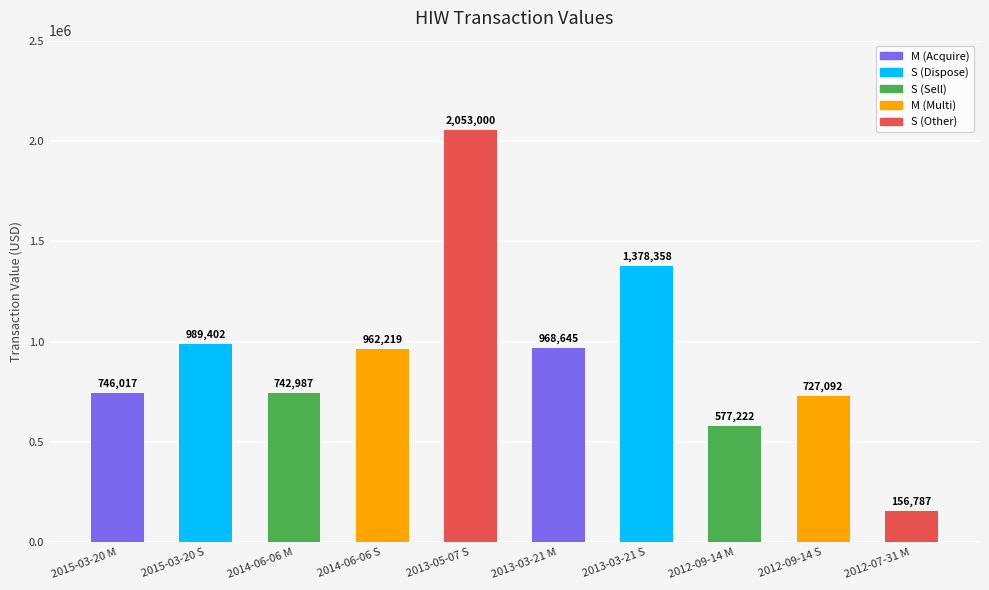

What is the smallest value displayed?

156787